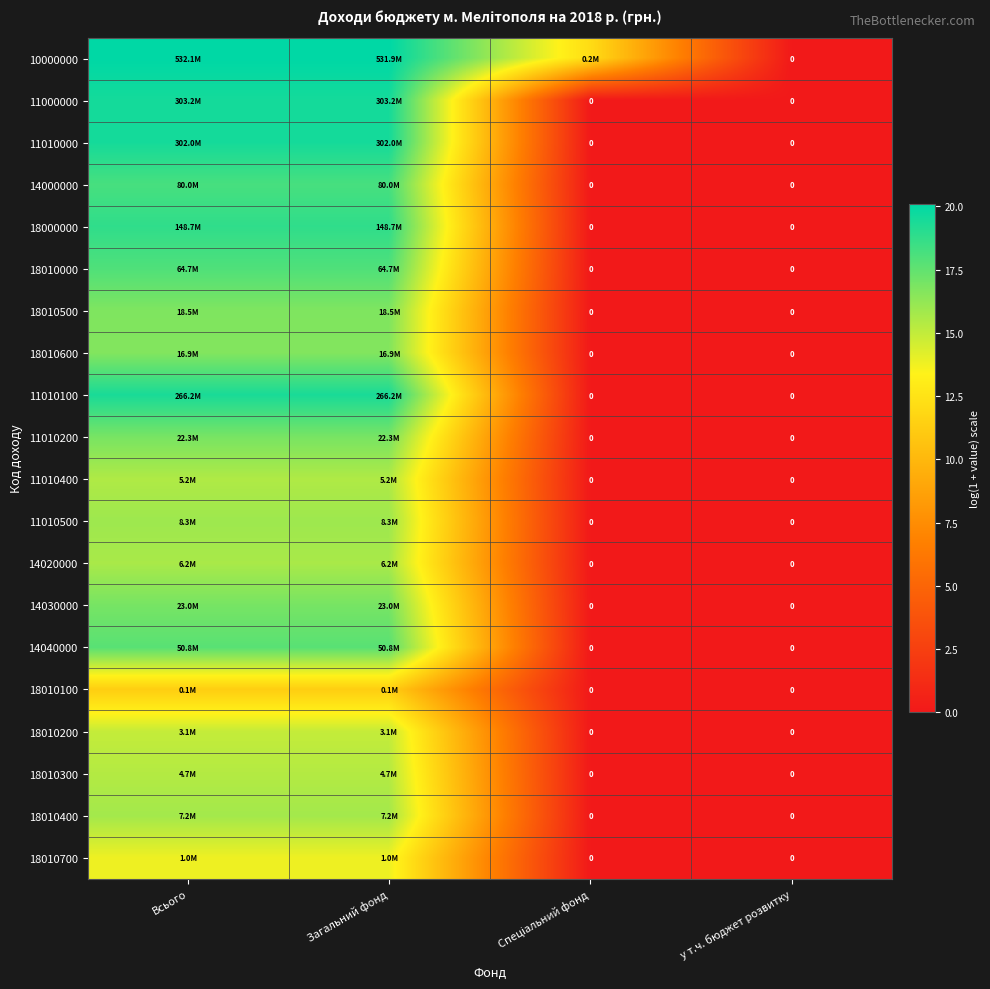

List the labels in order of 14020000 value, largest first.

Всього, Загальний фонд, Спеціальний фонд, у т.ч. бюджет розвитку